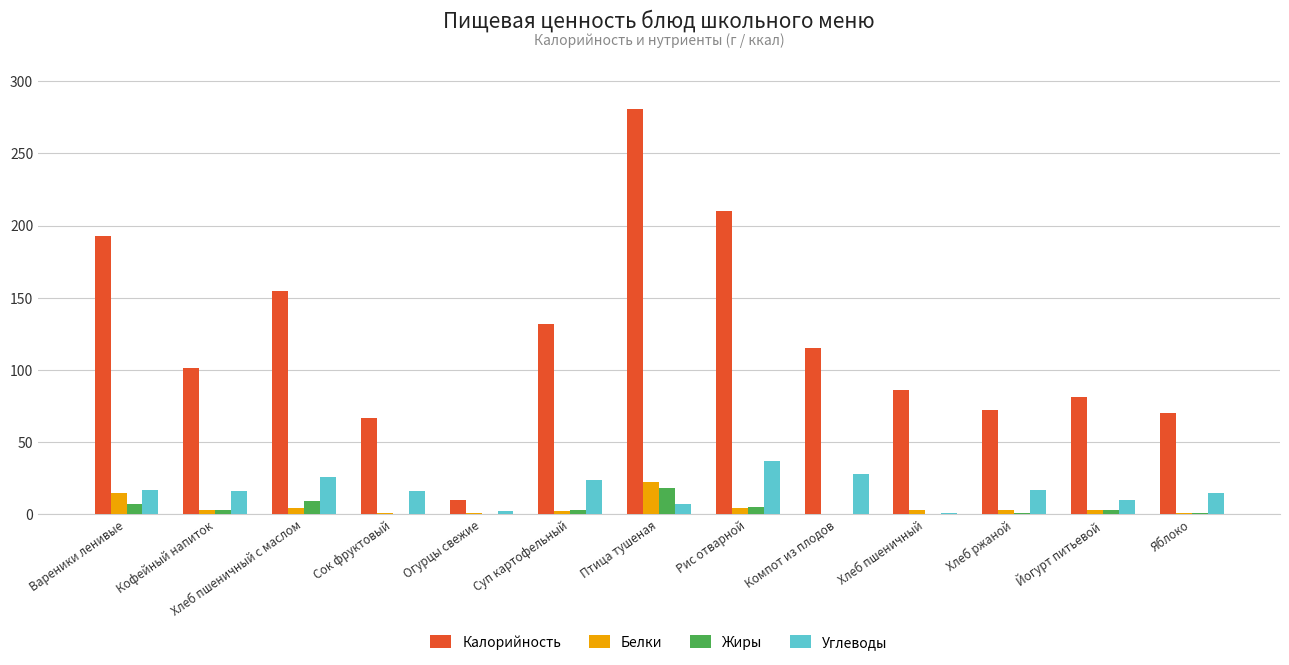

Which series has the largest range (max minus min)?

Калорийность